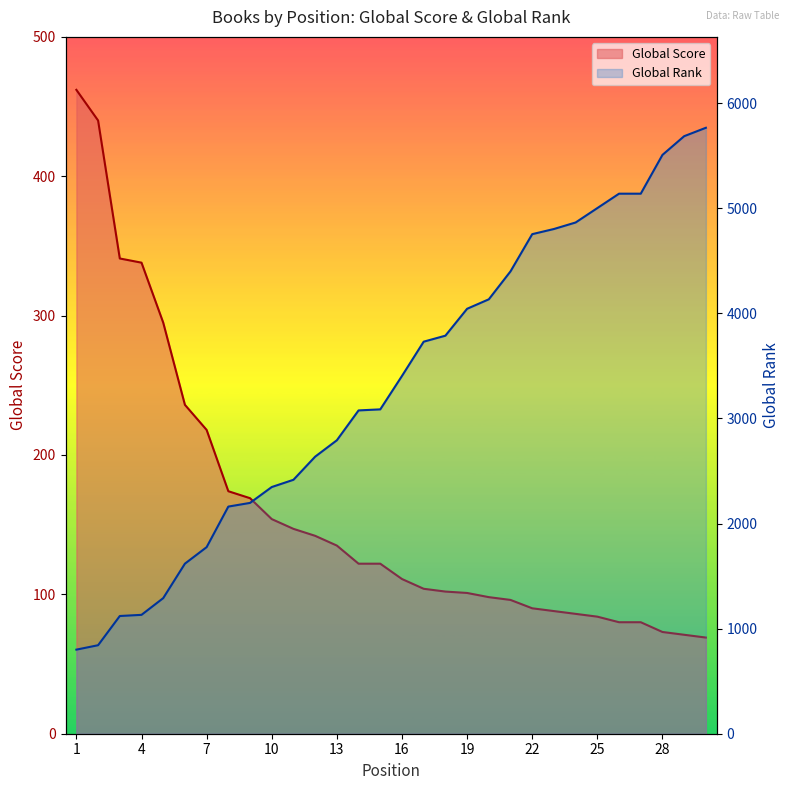

The Global Score series shows 57 at 13. True or false?

False